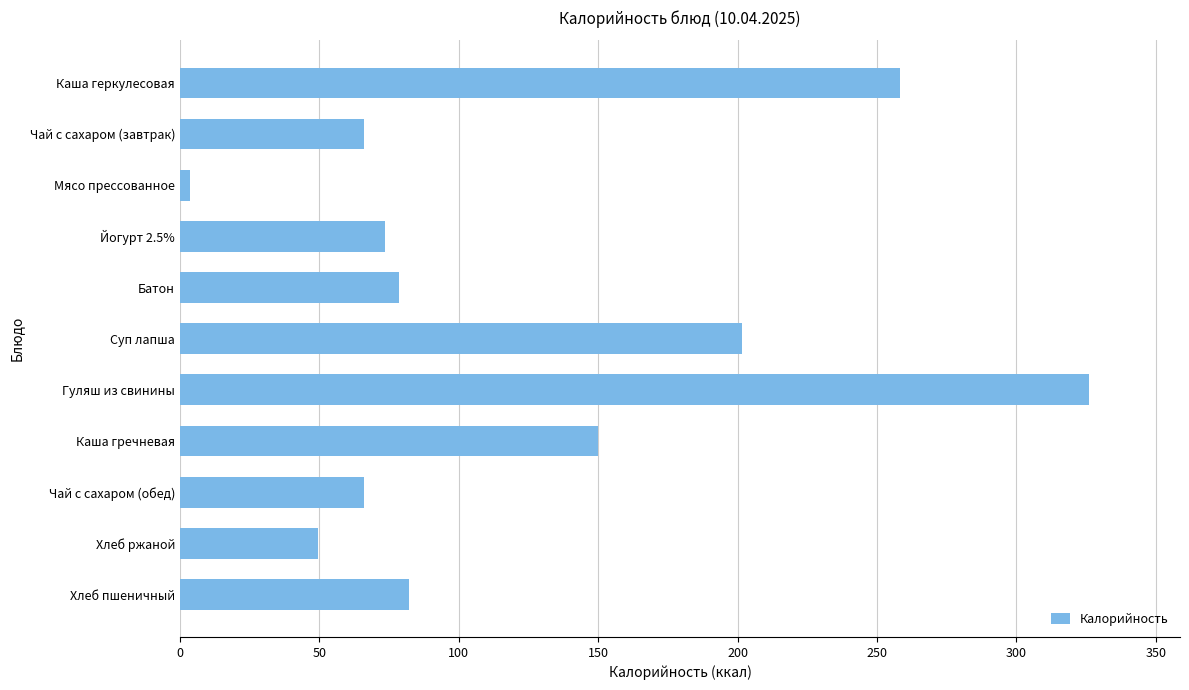

How many data points are less than 78?

5